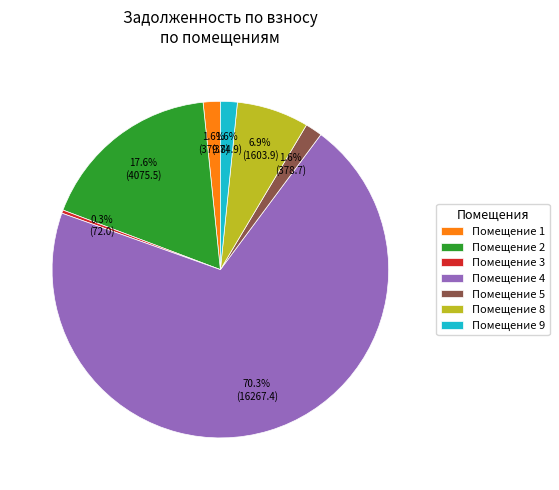

What is the smallest slice in the pie chart?

Помещение 3